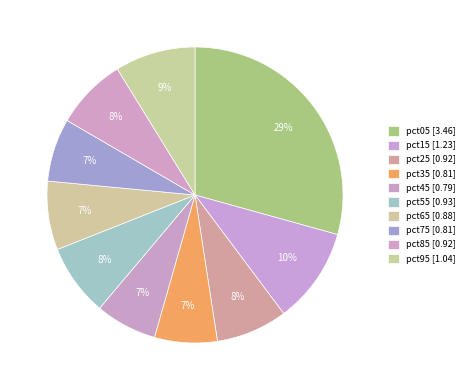

What is the smallest slice in the pie chart?

pct45